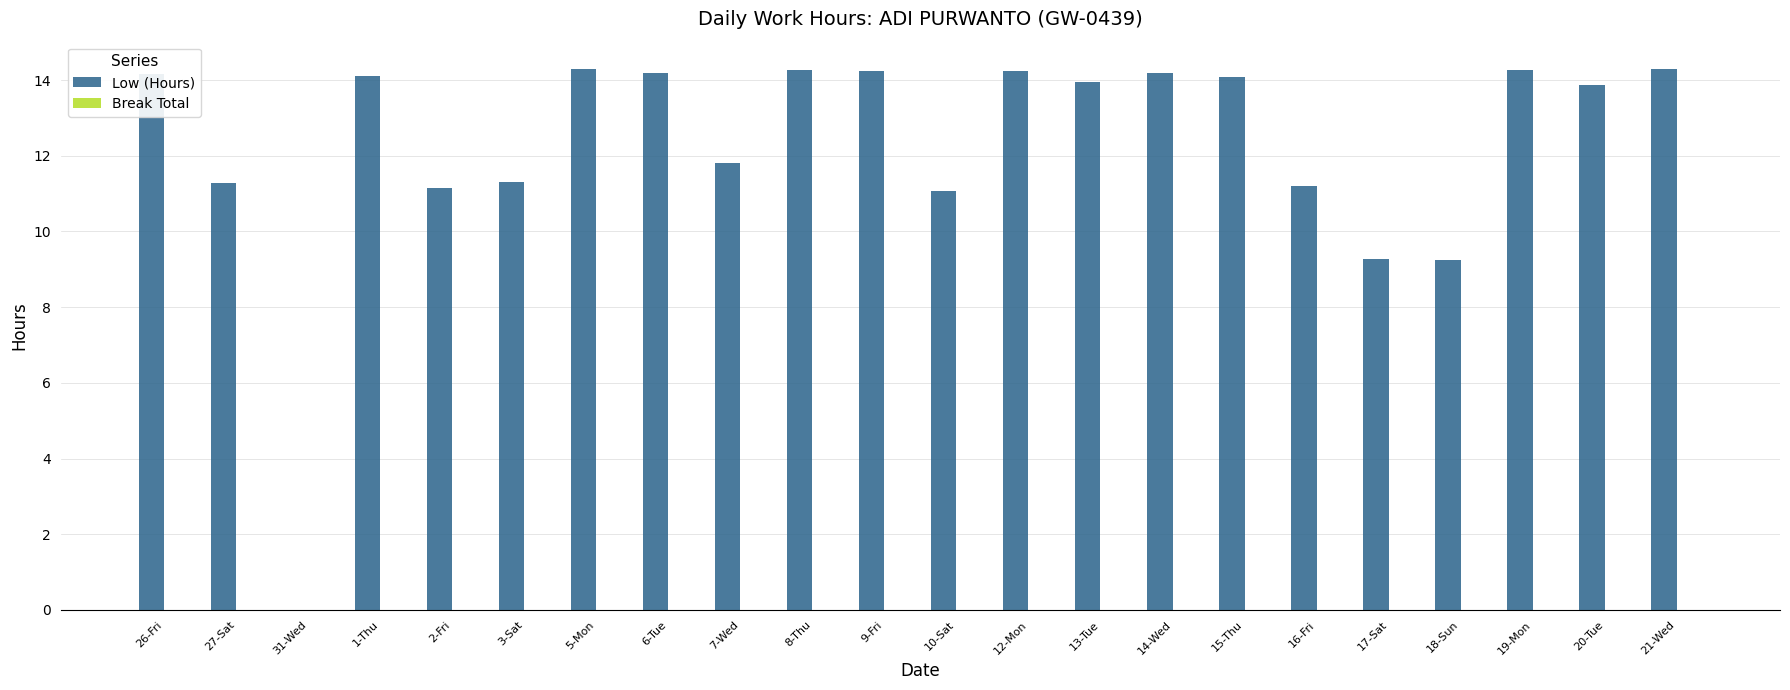

The value at 15-Thu is 6.1. True or false?

False